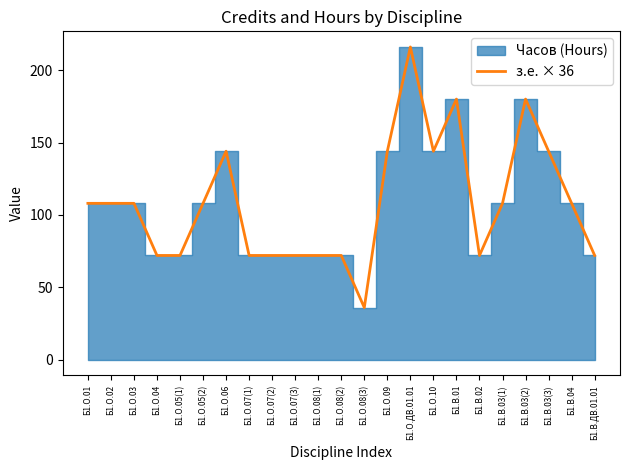

What is the difference between the maximum and minimum values?

180